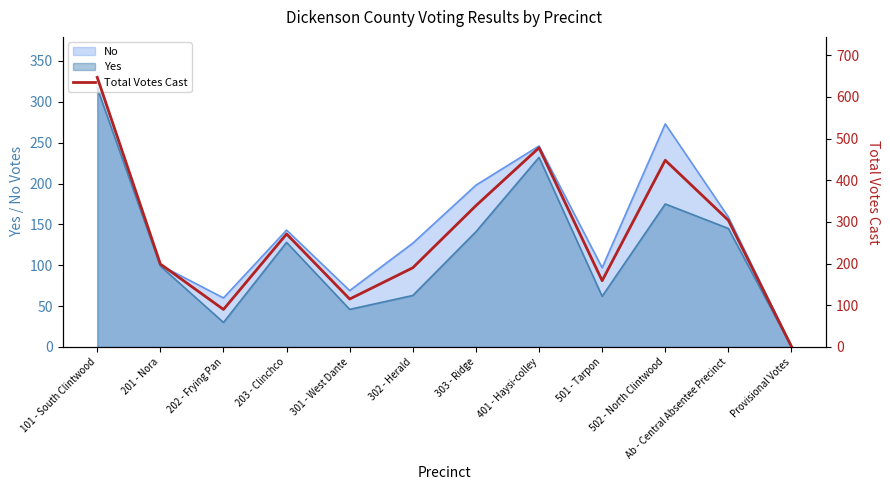

What is the sum of all values?

3241